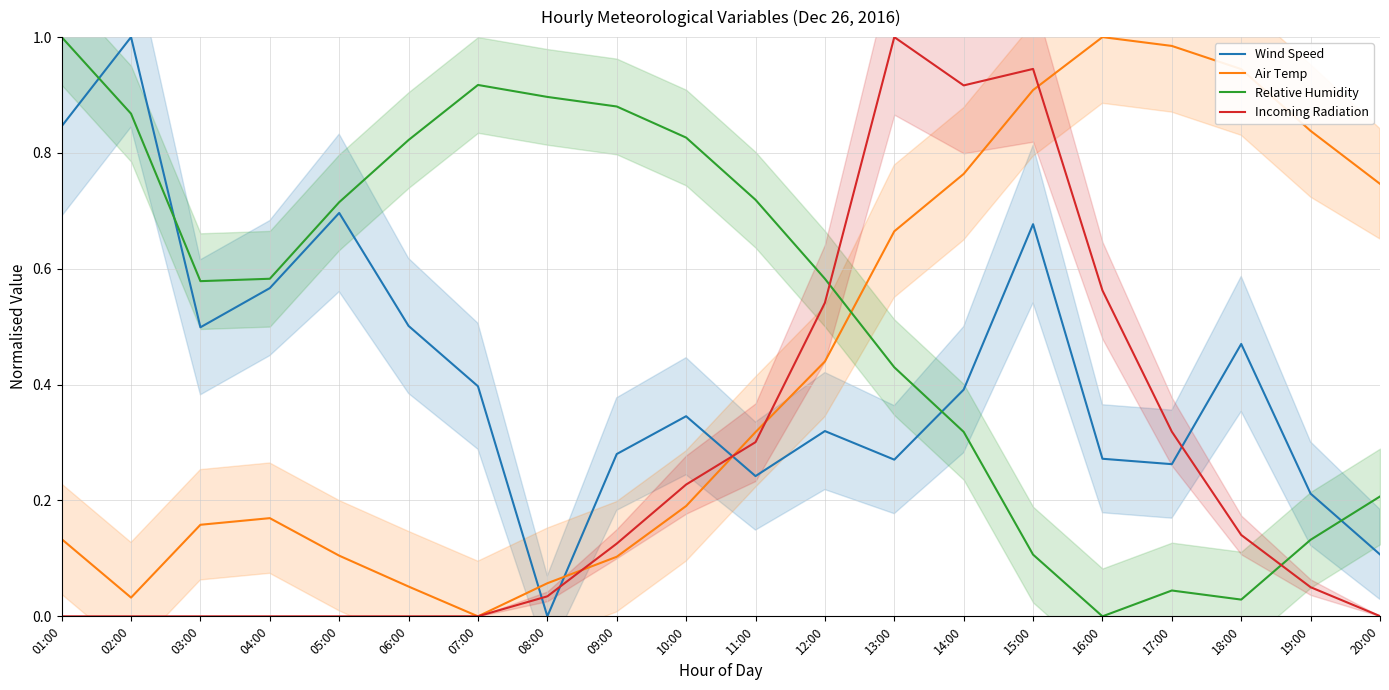

Reading right to left, extract all data points from this chart.

Wind Speed: 0.1	0.2	0.5	0.3	0.3	0.7	0.4	0.3	0.3	0.2	0.3	0.3	0.0	0.4	0.5	0.7	0.6	0.5	1.0	0.8
Air Temp: 0.7	0.8	0.9	1.0	1.0	0.9	0.8	0.7	0.4	0.3	0.2	0.1	0.1	0.0	0.1	0.1	0.2	0.2	0.0	0.1
Relative Humidity: 0.2	0.1	0.0	0.0	0.0	0.1	0.3	0.4	0.6	0.7	0.8	0.9	0.9	0.9	0.8	0.7	0.6	0.6	0.9	1.0
Incoming Radiation: 0.0	0.1	0.1	0.3	0.6	0.9	0.9	1.0	0.5	0.3	0.2	0.1	0.0	0.0	0.0	0.0	0.0	0.0	0.0	0.0